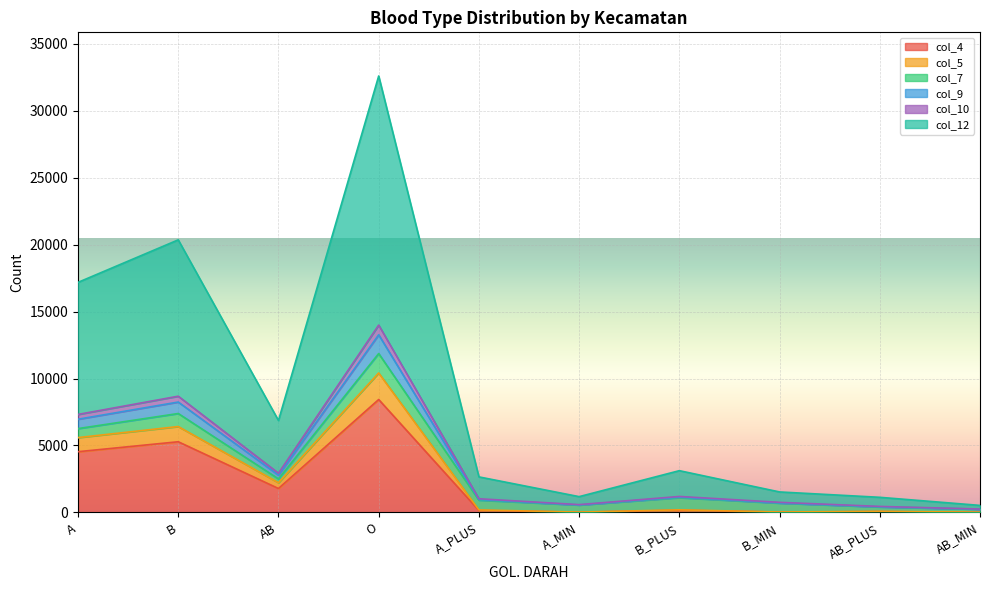

At which label does col_9 reach its minimum?

AB_MIN